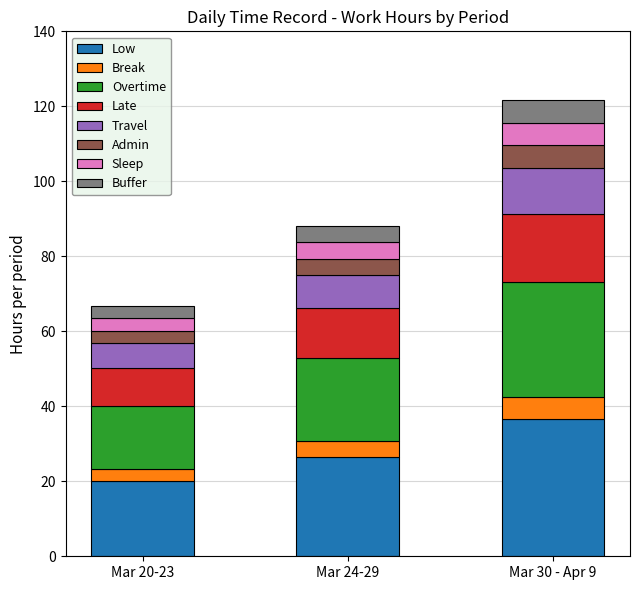

What is the lowest value of the Low series?

20.1